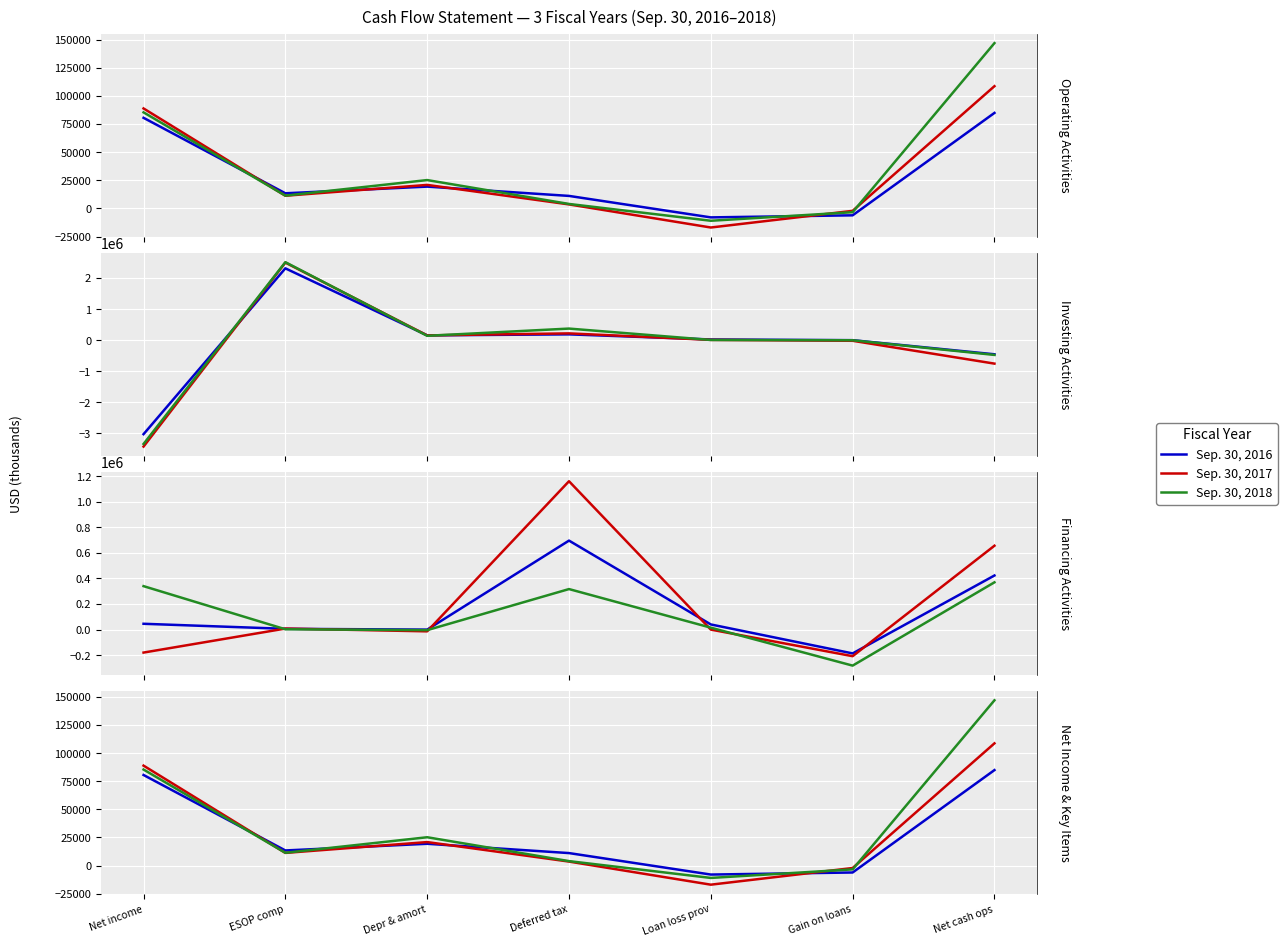

Is the value of Sep. 30, 2016 at Loan loss prov greater than the value of Sep. 30, 2018 at Depr & amort?

No